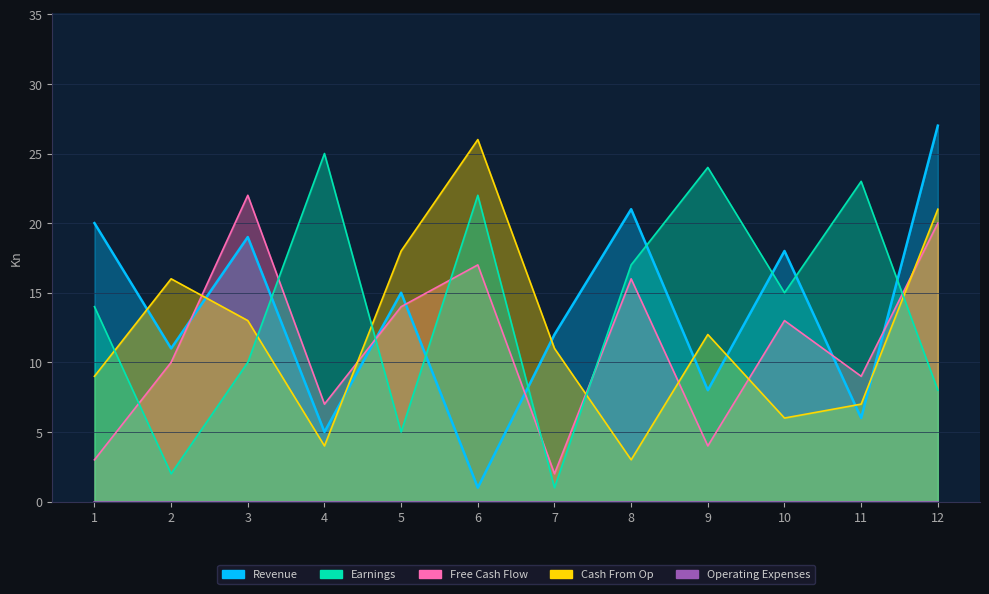

Where is Earnings nearest to the value 13?

1